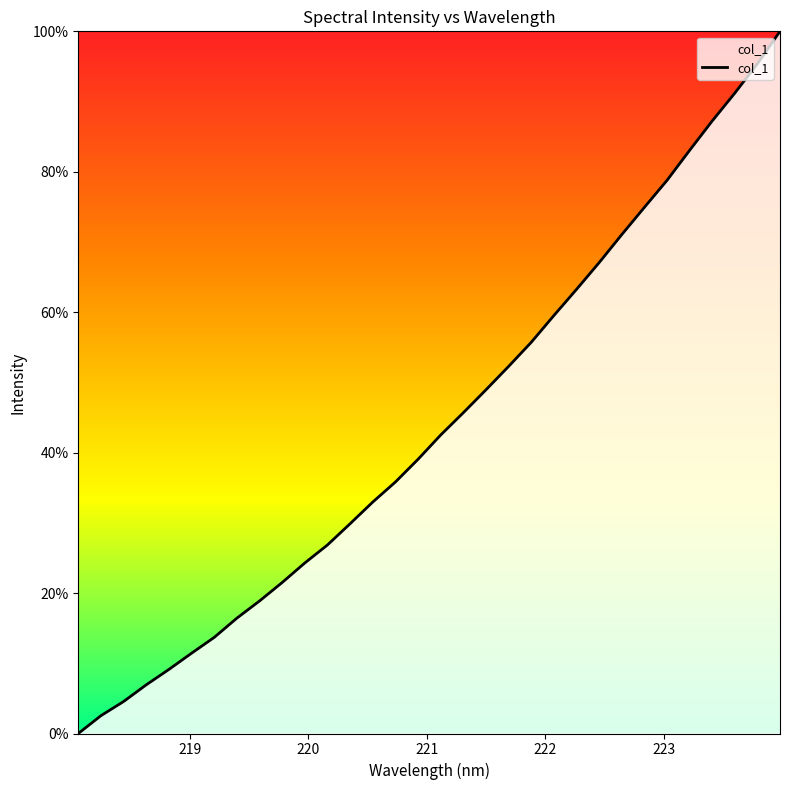

What is the greatest value displayed?

100.0